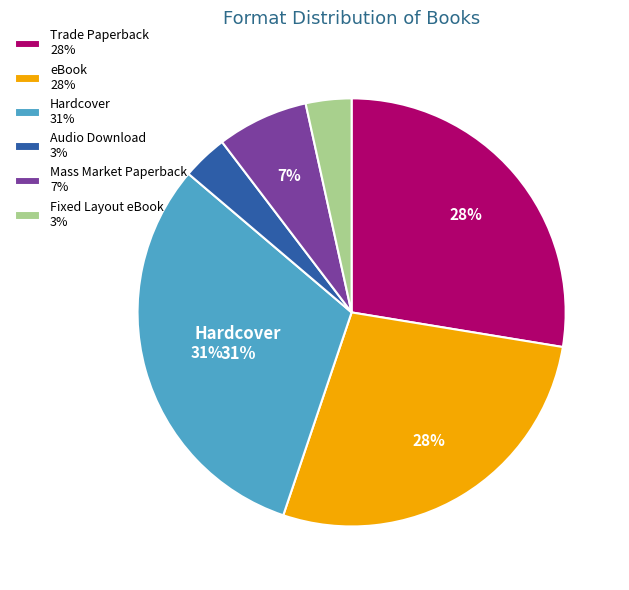

To the nearest percent, what is the average slice percentage?

17%